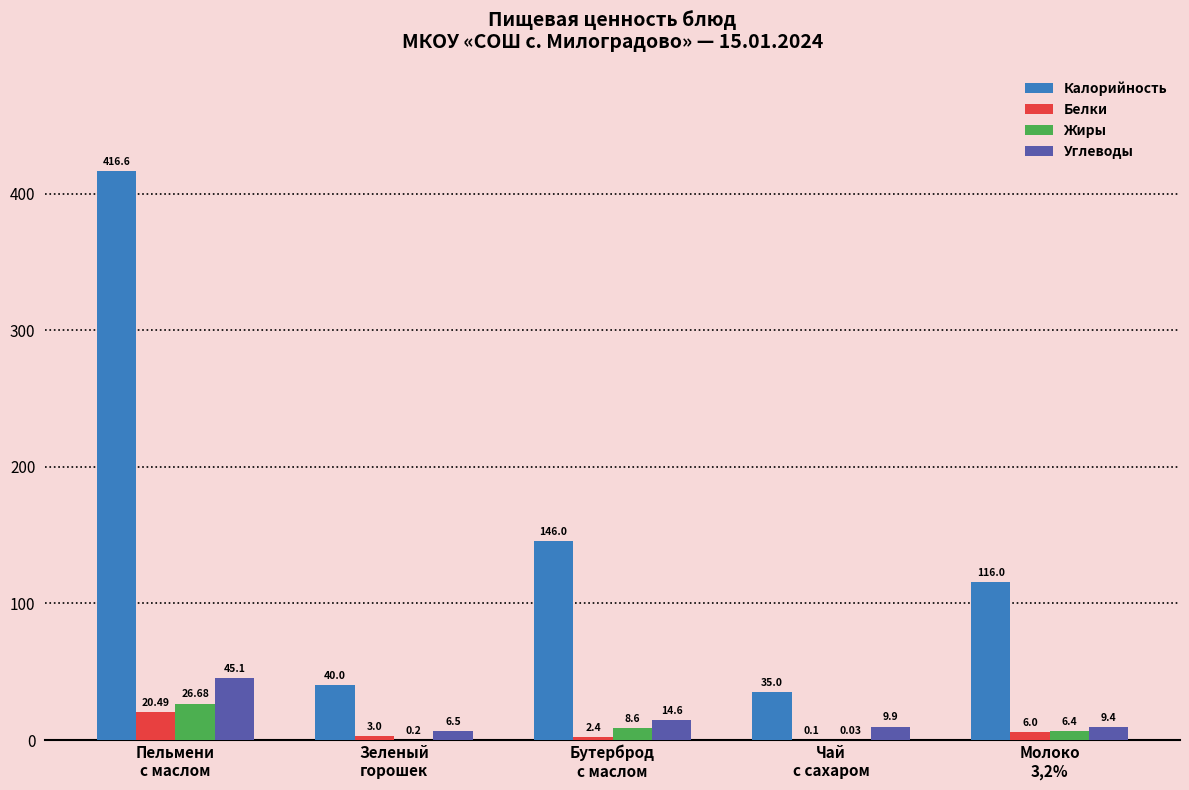

Are the bars grouped side by side (vs. stacked)?

Yes